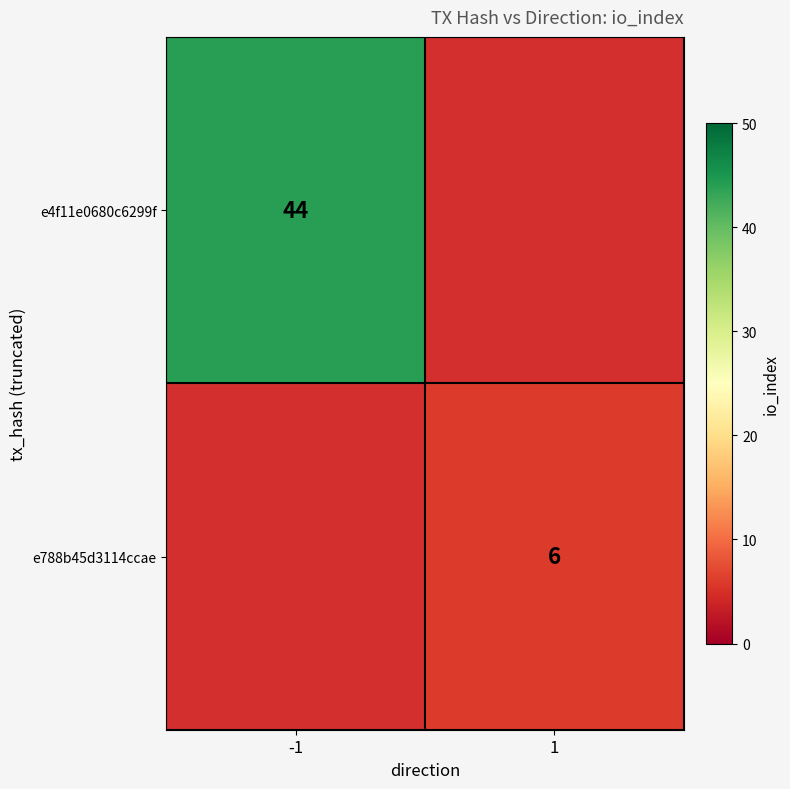

True or false: e4f11e0680c6299f has a value of 69 at -1.

False